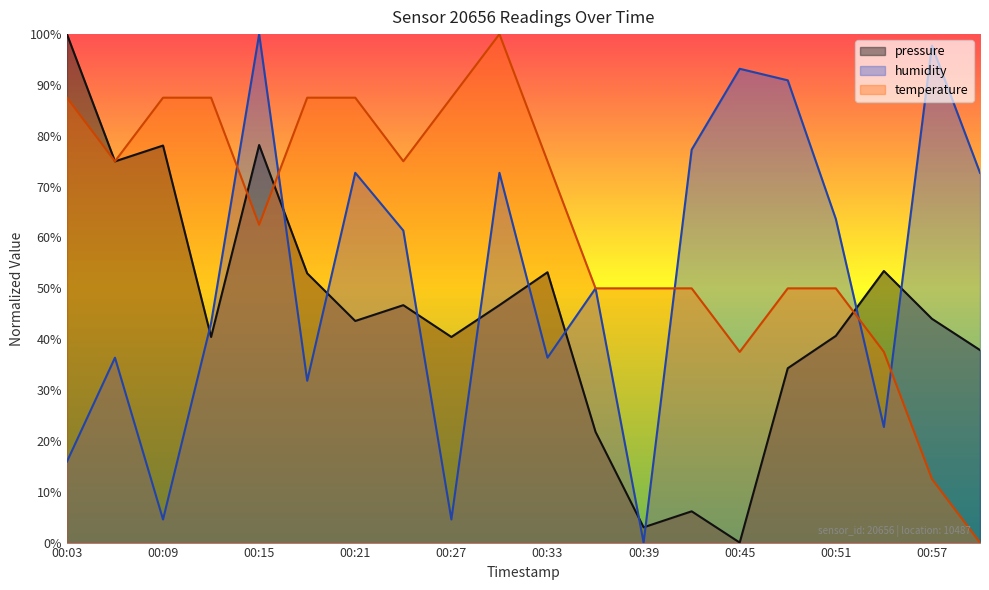

What is the label of the 20th point from the left?

01:00